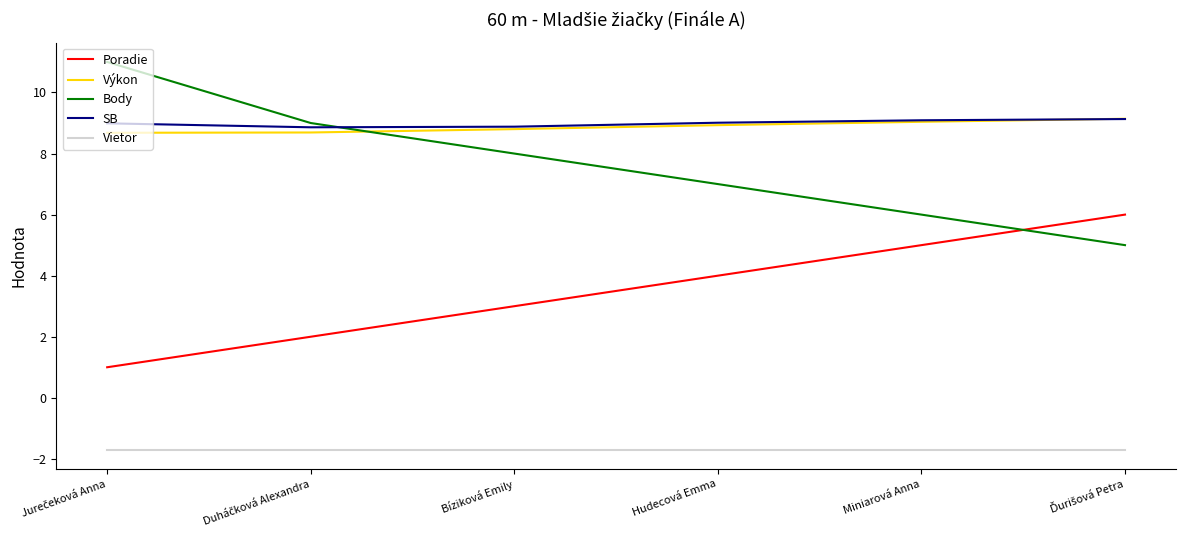

True or false: Vietor and Poradie intersect in this chart.

False